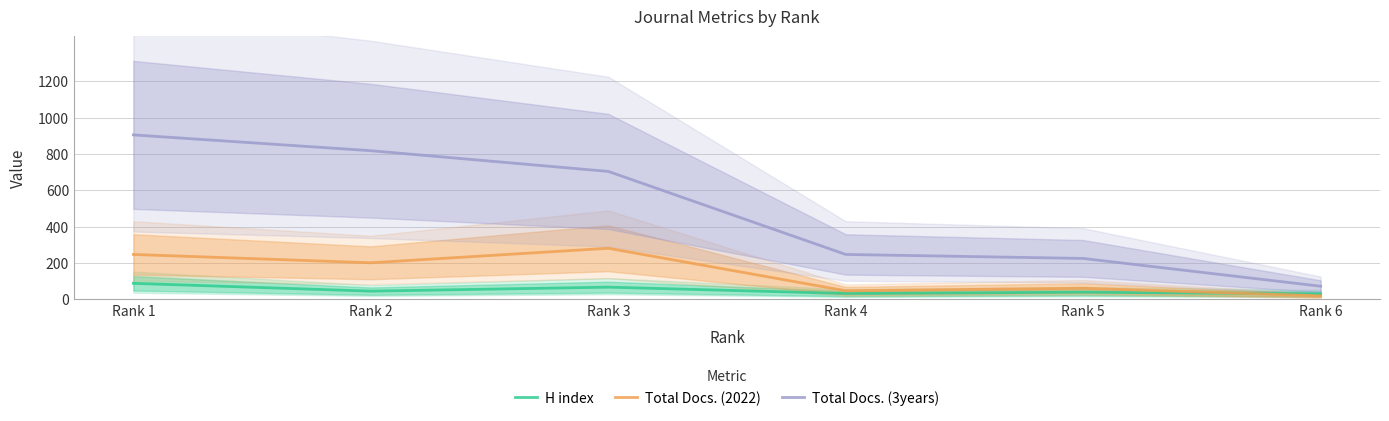

Count the number of categories in the chart.

6